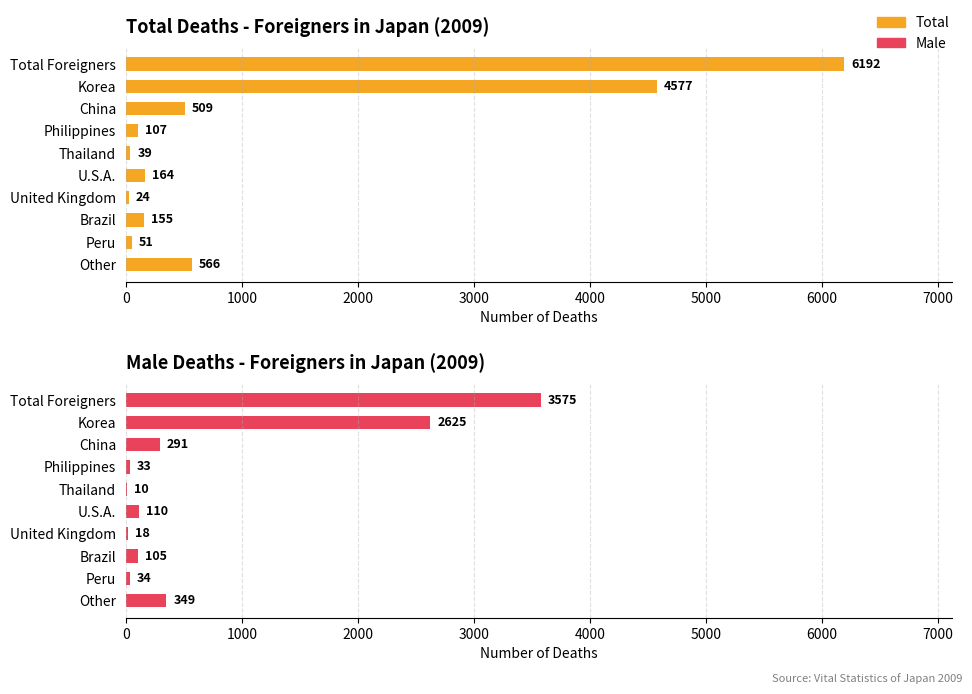

Between Korea and Peru, which series saw the biggest shift?

Total